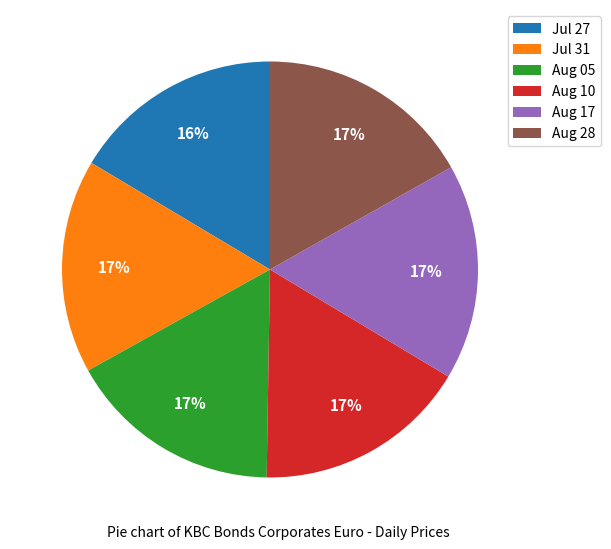

Is it true that Jul 31 is 17% of the pie?

True